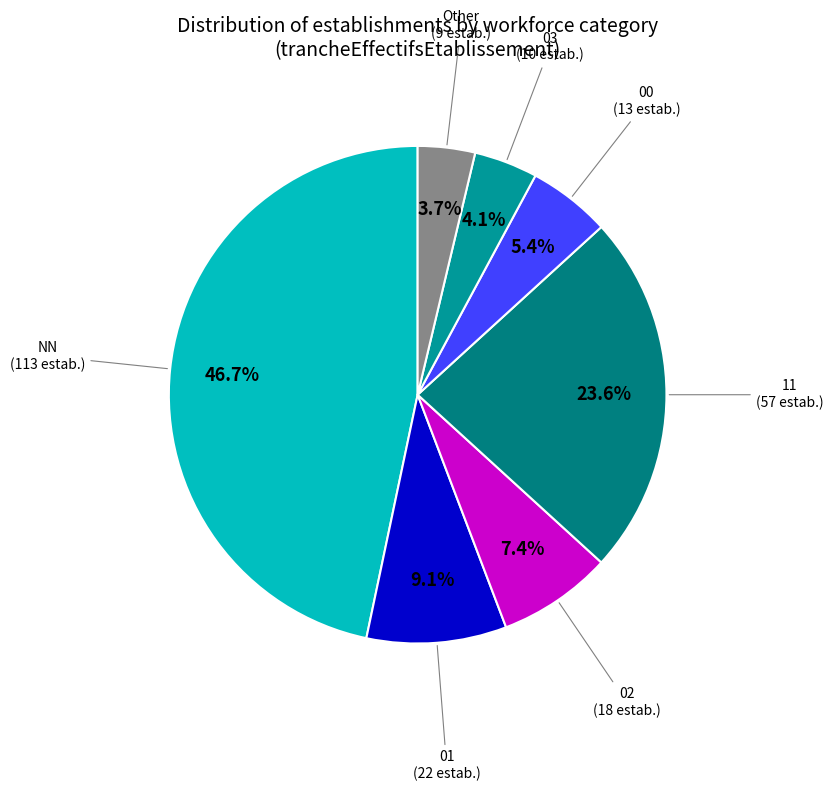

How many segments does this pie chart have?

7